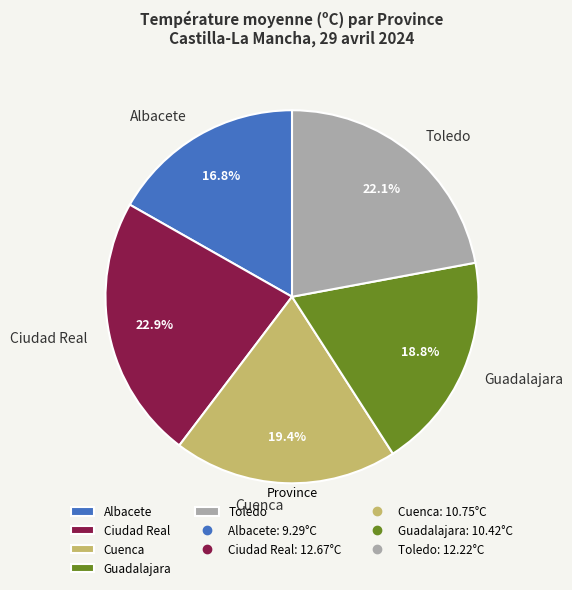

Count the number of slices in the pie.

5